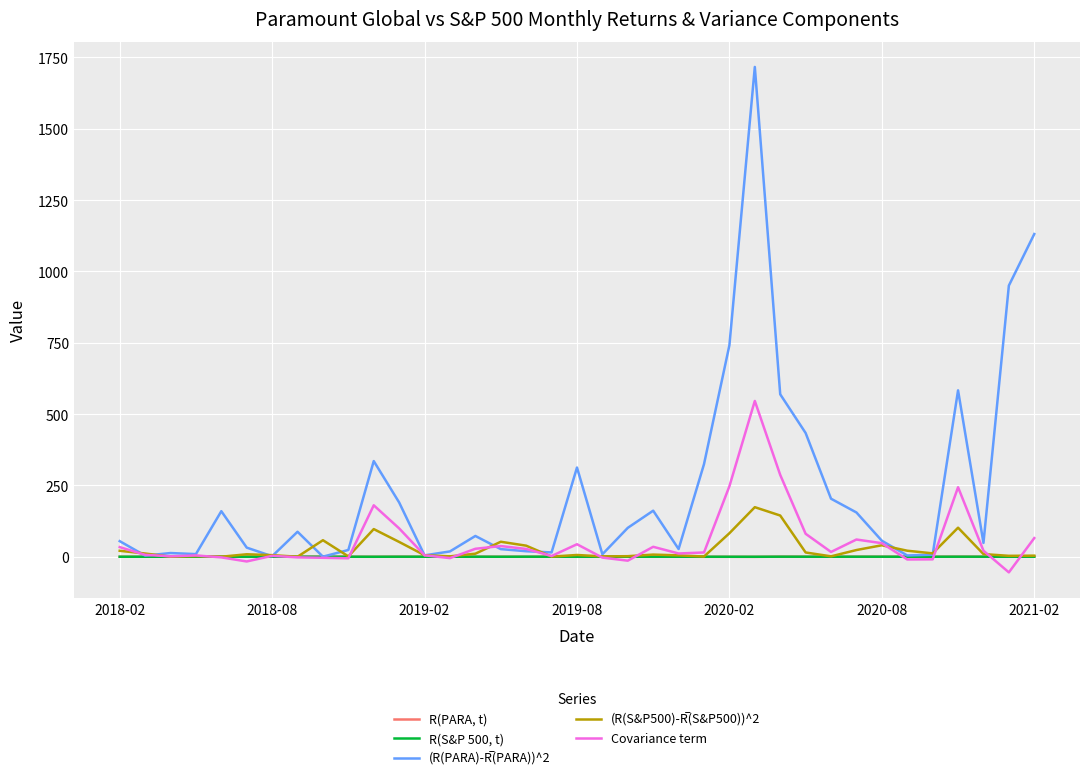

Where is R(S&P 500, t) nearest to the value 0?

23